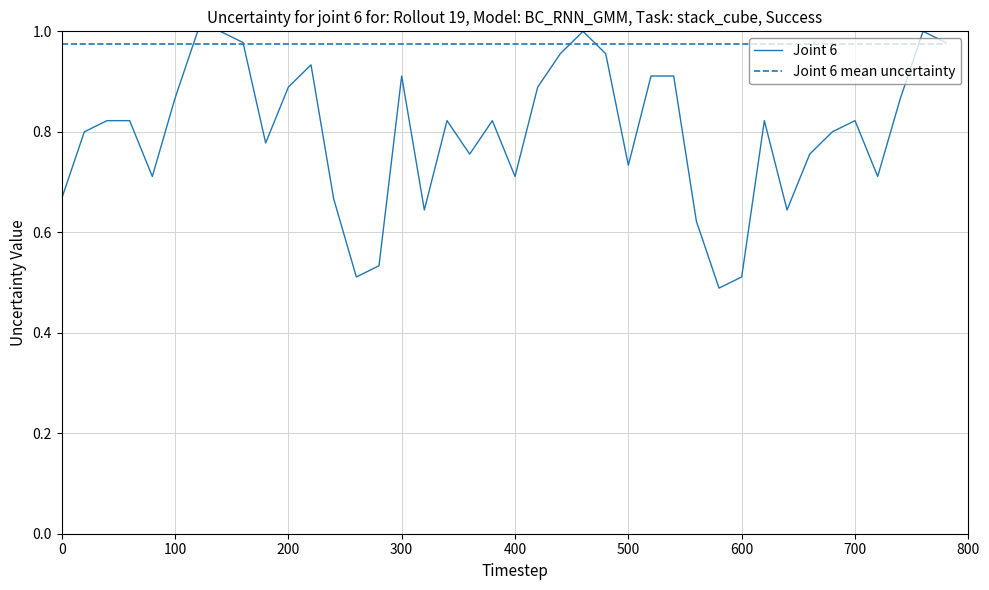

List the series in order of their overall mean, lowest first.

Joint 6, Joint 6 mean uncertainty